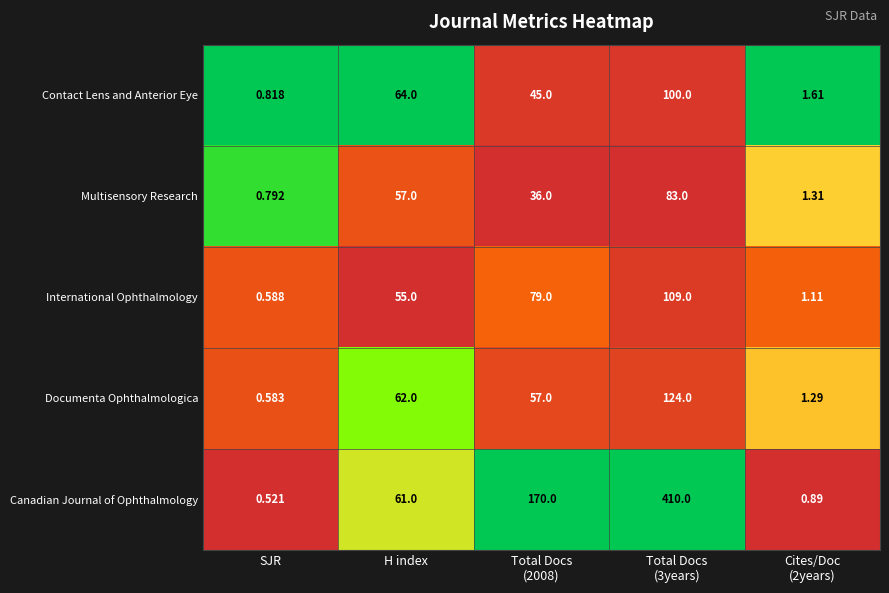

Between SJR and H index, which series saw the biggest shift?

Contact Lens and Anterior Eye